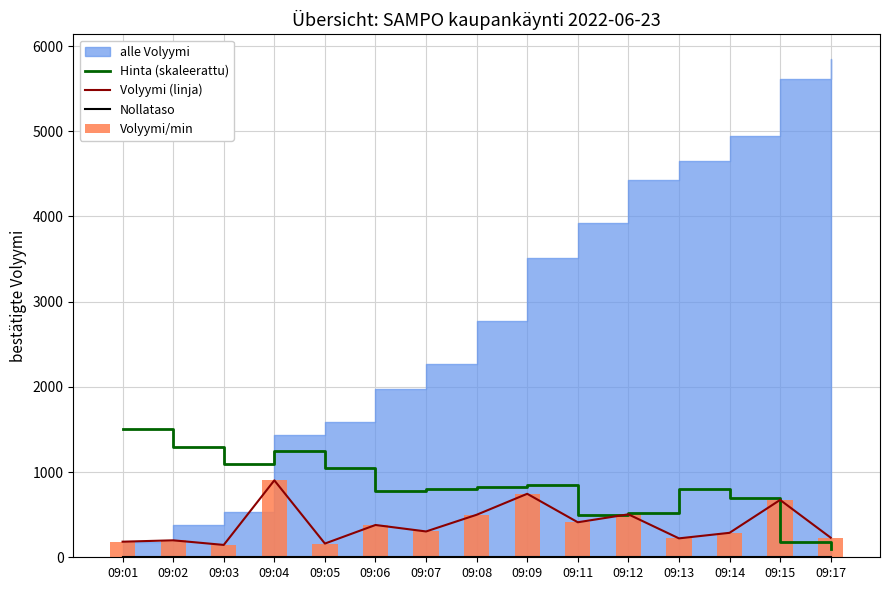

Which has a higher value, 09:12 or 09:05?

09:05